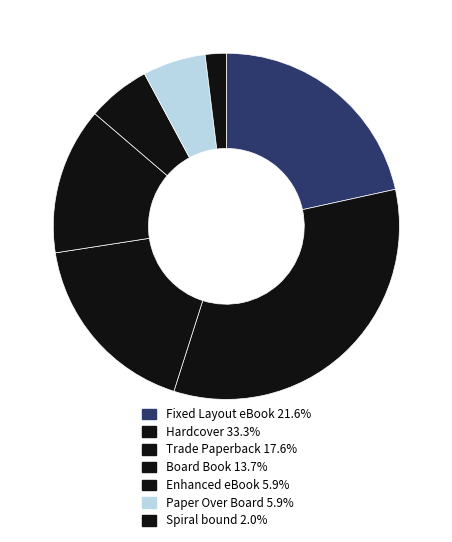

How many segments does this pie chart have?

7